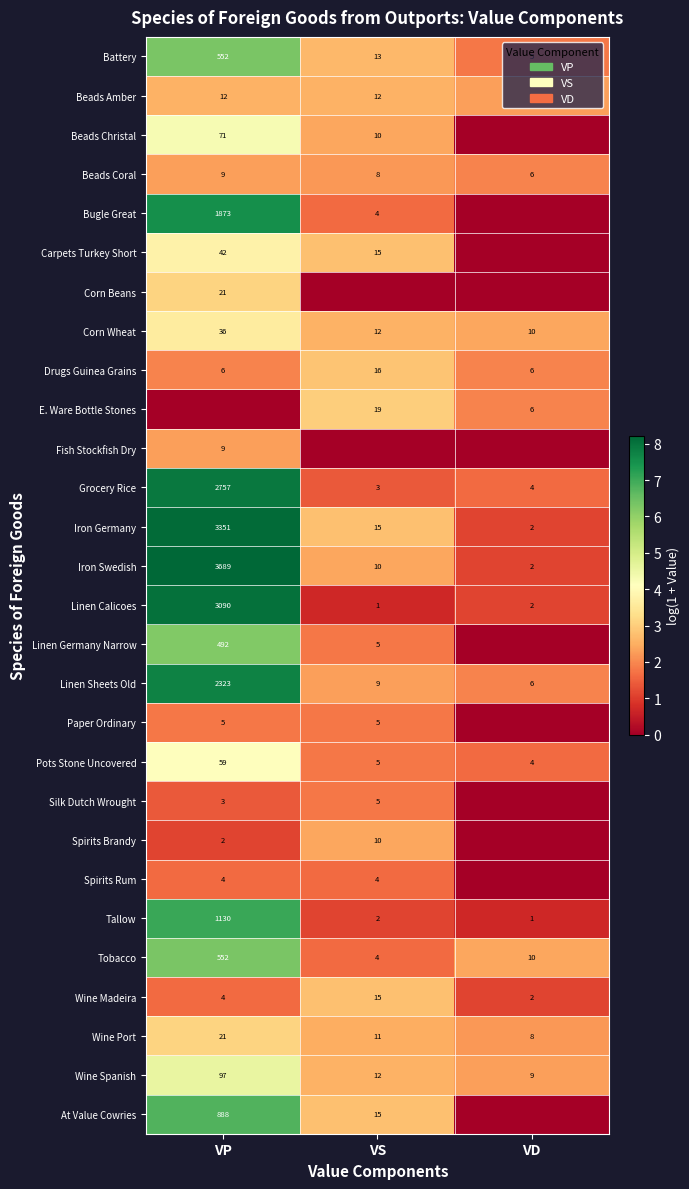

How many Beads Coral values are between 6 and 9?

3